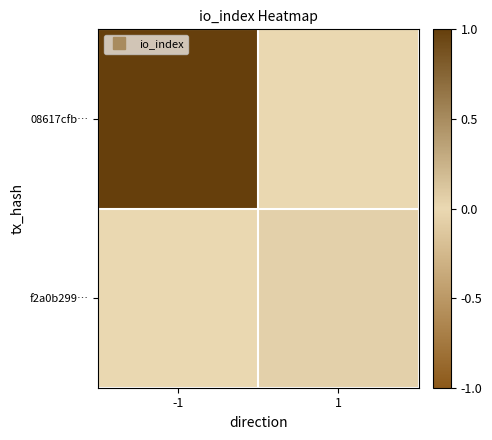

At how many categories does at least one series exceed 0?

2